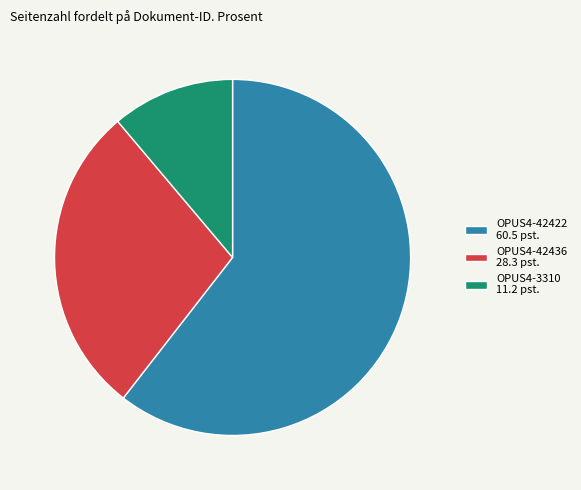

Between OPUS4-3310 and OPUS4-42422, which is larger?

OPUS4-42422